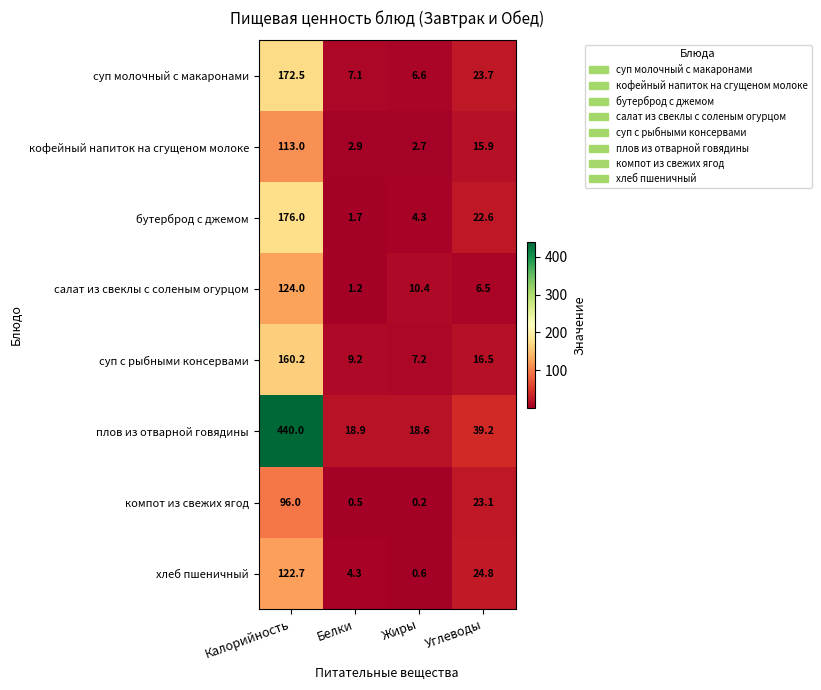

What is the maximum value for суп молочный с макаронами?

172.5